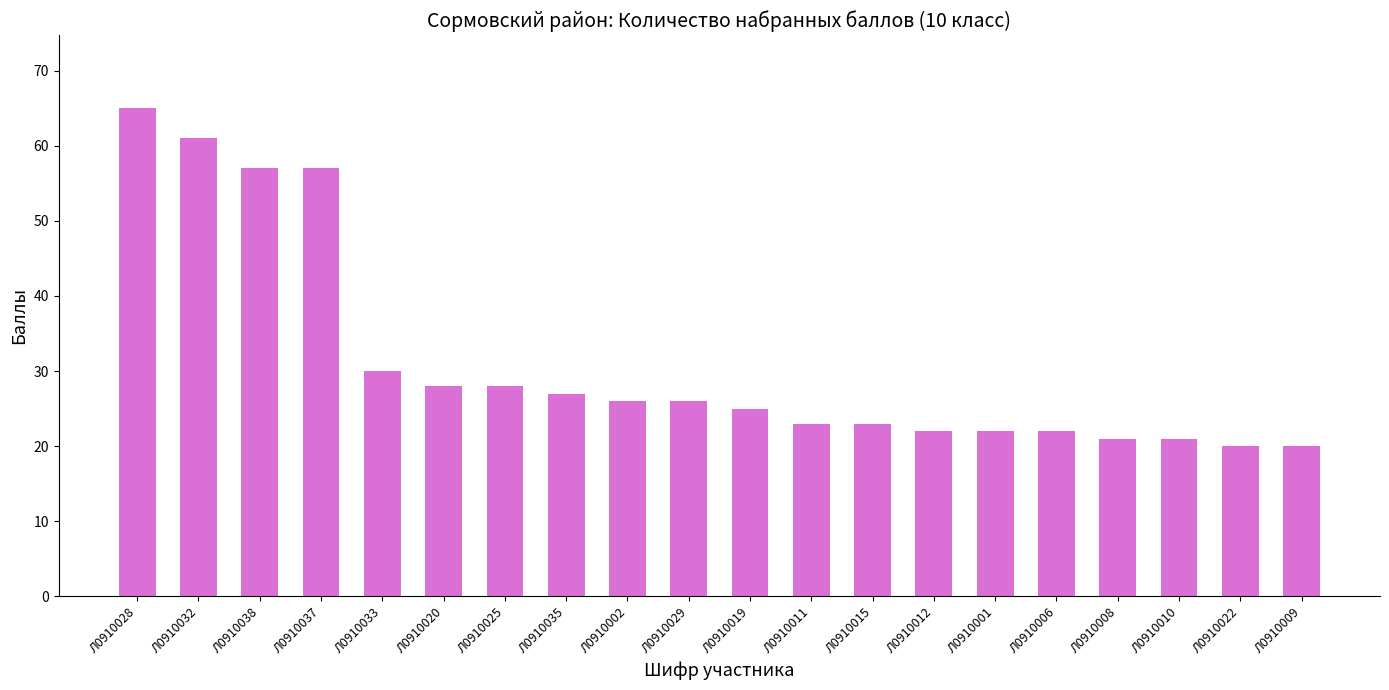

Is it true that the value at Л0910001 is 22?

True